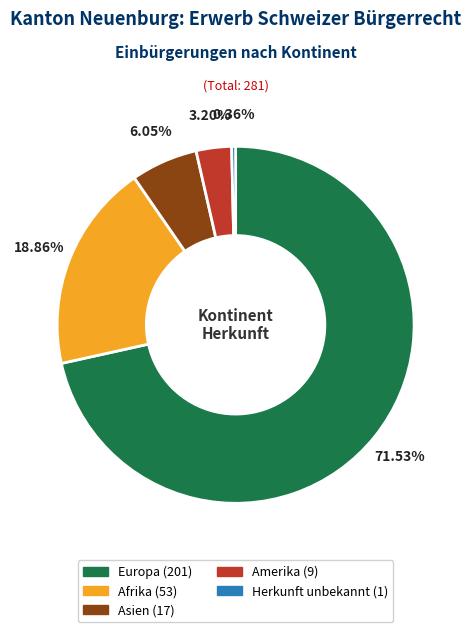

Is there any slice that represents more than half of the pie?

Yes